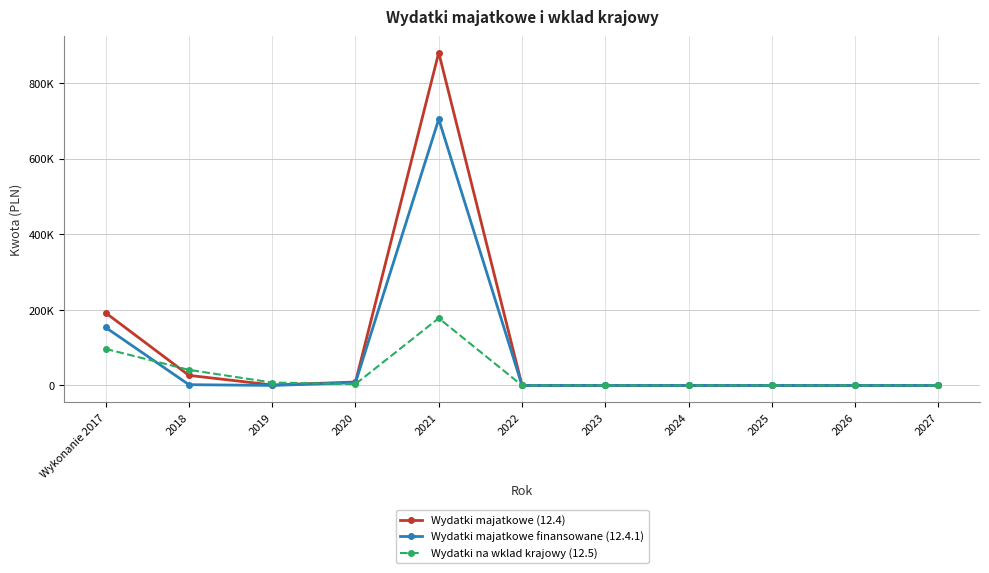

Which series has the widest spread of values?

Wydatki majatkowe (12.4)